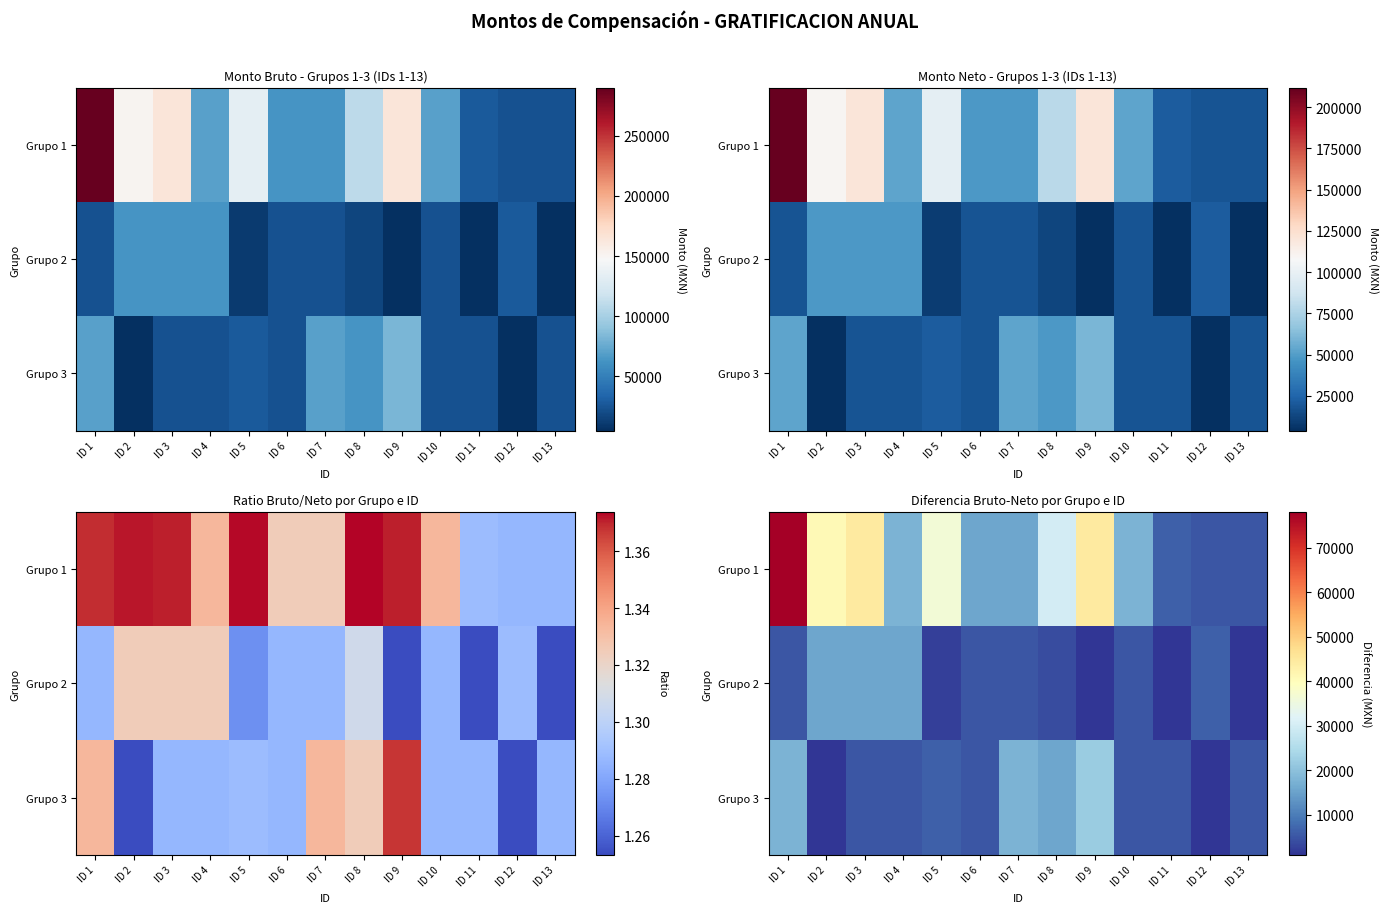

The value of Grupo 2 at ID 11 is 1013.7. True or false?

True